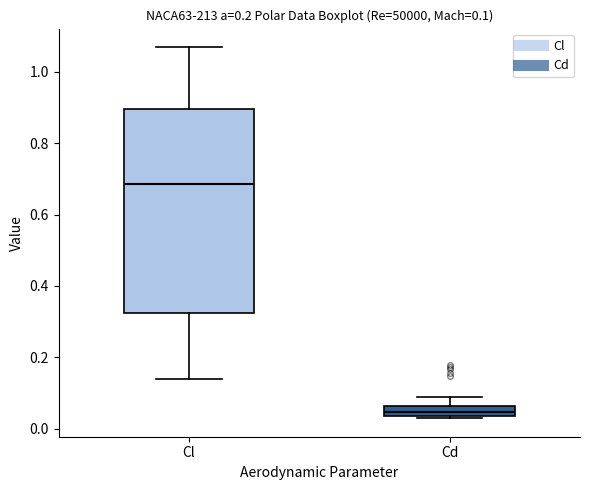

Comparing the boxes themselves (not the whiskers), which one is the tallest?

Cl